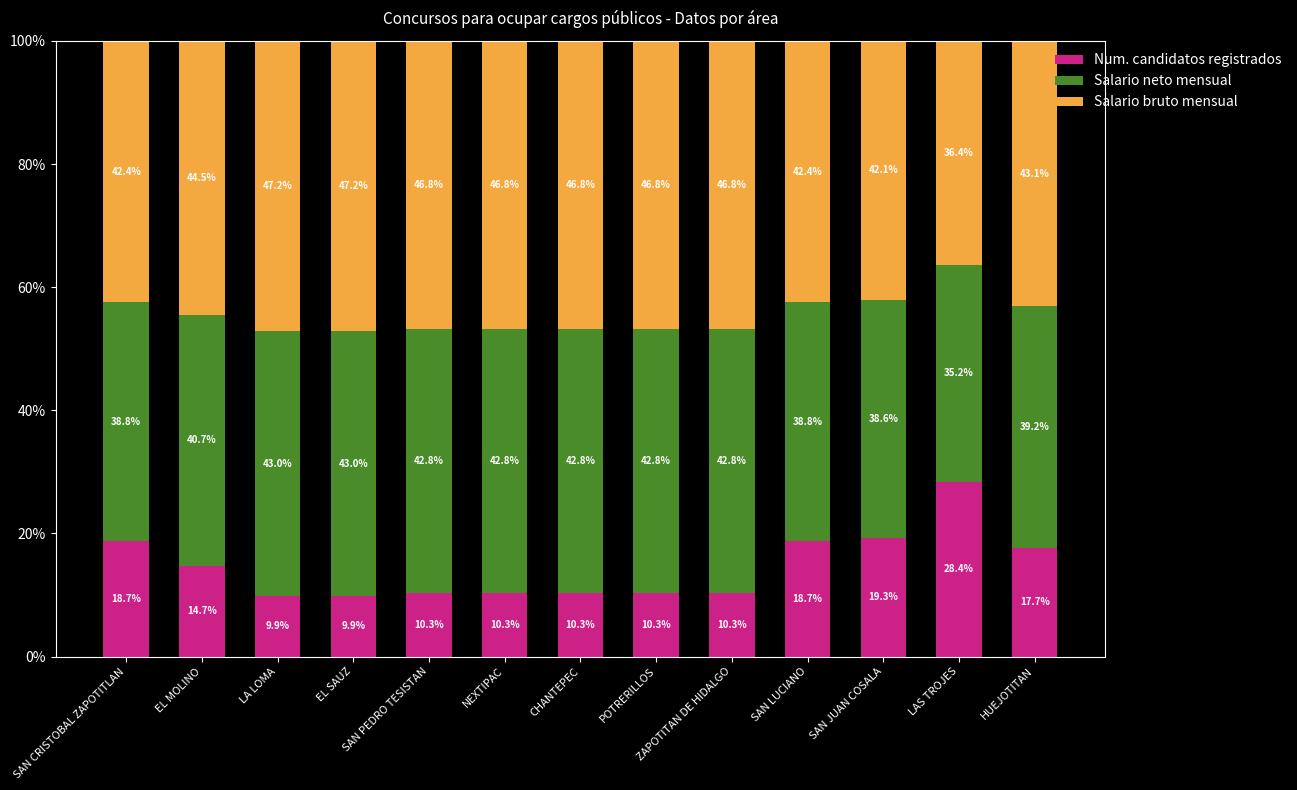

What is the difference between the second highest and minimum values in the Num. candidatos registrados series?

9.4